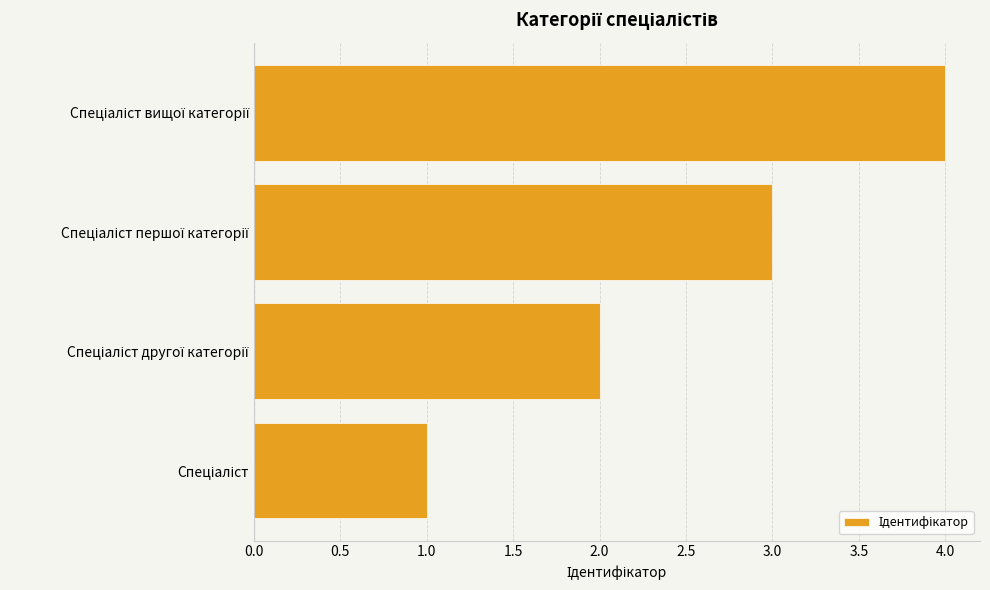

Are the bars grouped side by side (vs. stacked)?

No